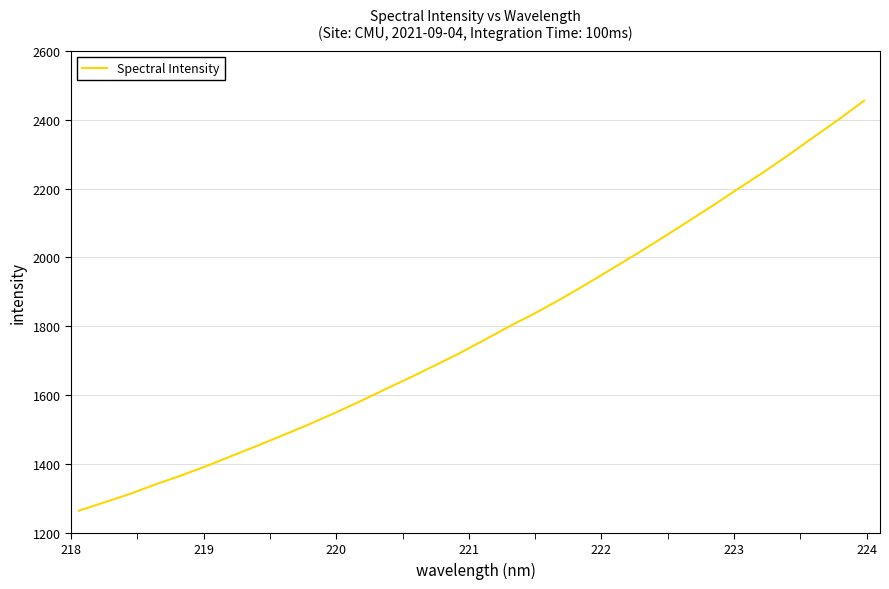

What is the difference between the maximum and minimum values?

1191.5